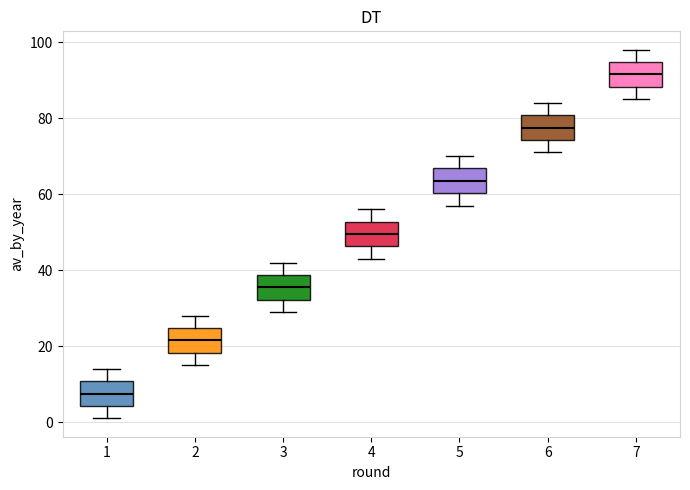

Where is the upper edge of the box at x = 4 on the y-axis? The values are not printed on the chart, so give them approximately, as read against the axis.

52